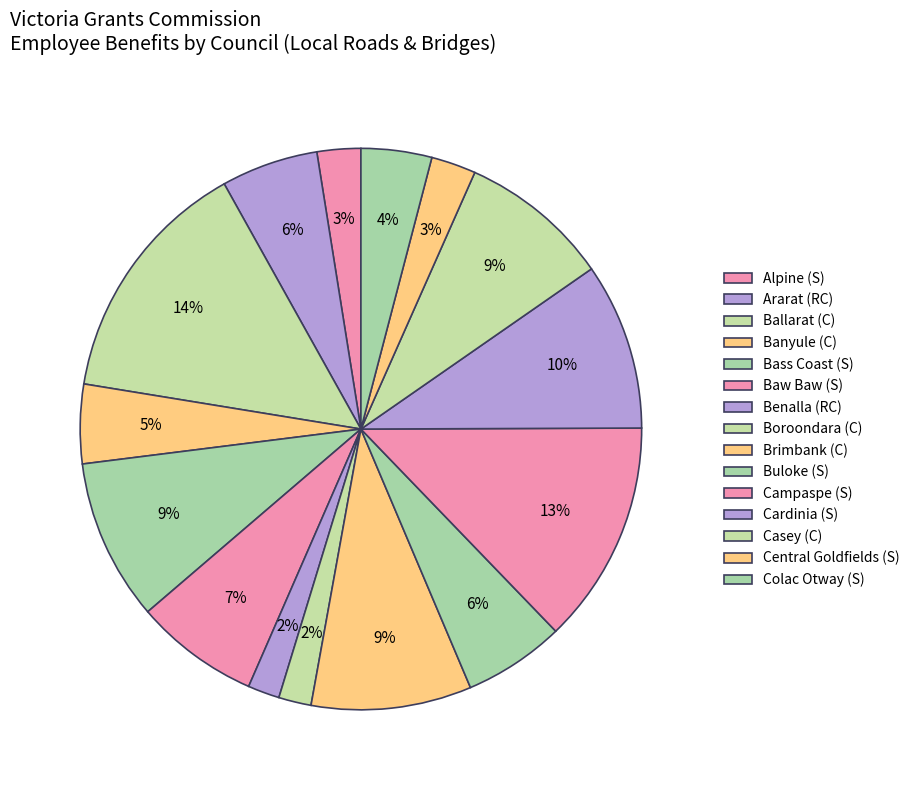

How many segments does this pie chart have?

15